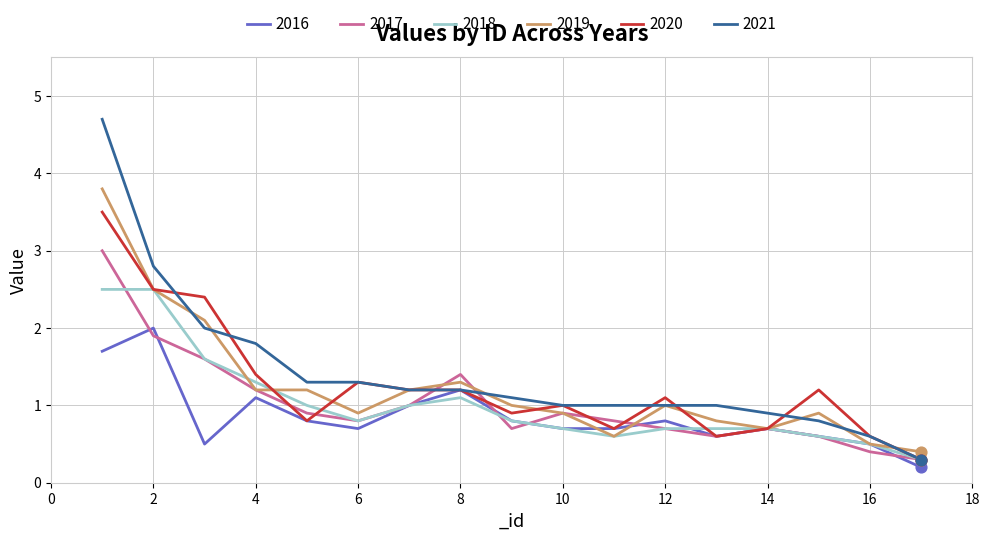

Which series has the largest range (max minus min)?

2021